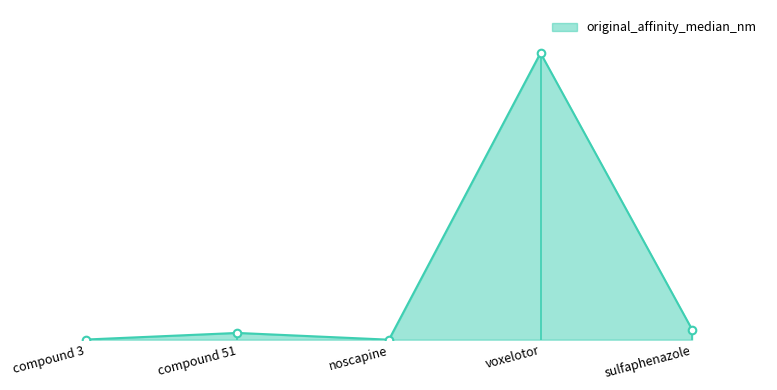

Which has a higher value, noscapine or compound 51?

compound 51